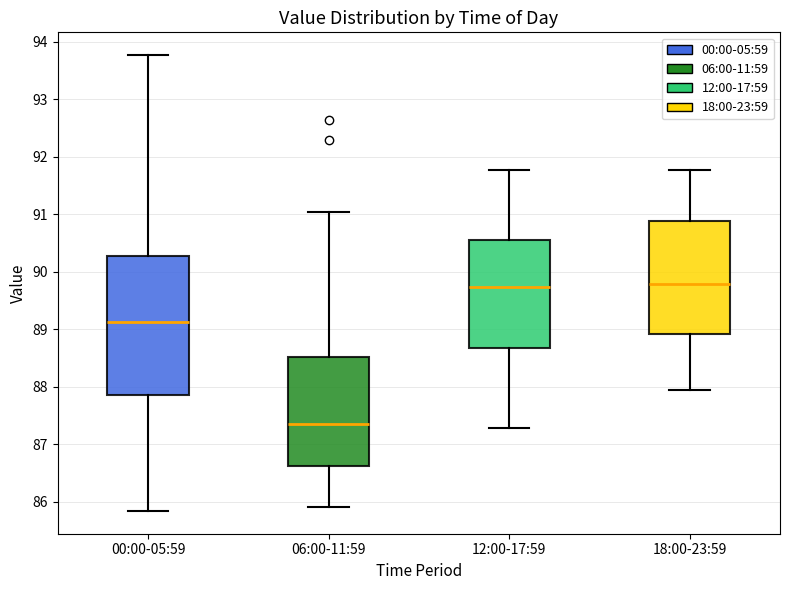

Reading left to right, transcribe this box plot: for each box, give where its median line is, the range the box spans, and where its two whiskers end, as read against the y-axis. The values are not printed on the chart, so give them approximately, as read against the axis.

00:00-05:59: median 89.1, box 87.9 to 90.3, whiskers 85.8 to 93.8
06:00-11:59: median 87.4, box 86.6 to 88.5, whiskers 85.9 to 91.0
12:00-17:59: median 89.7, box 88.7 to 90.6, whiskers 87.3 to 91.8
18:00-23:59: median 89.8, box 88.9 to 90.9, whiskers 88.0 to 91.8